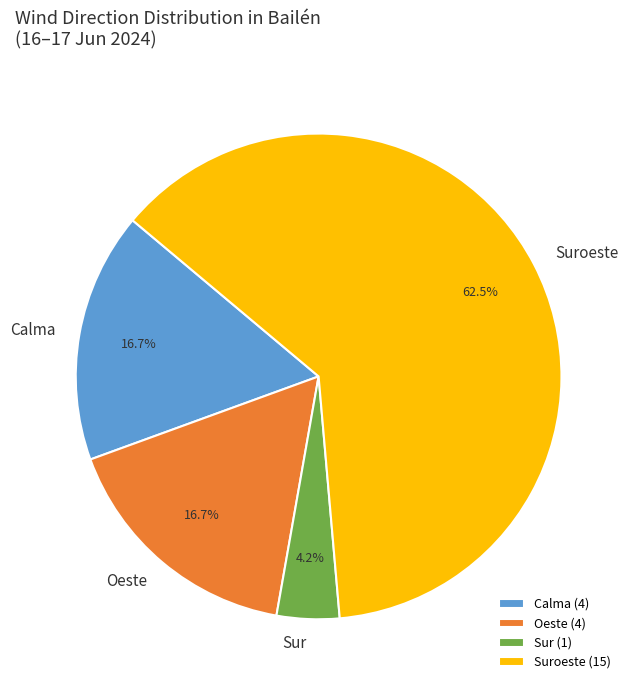

The Calma slice represents 30% of the pie. True or false?

False